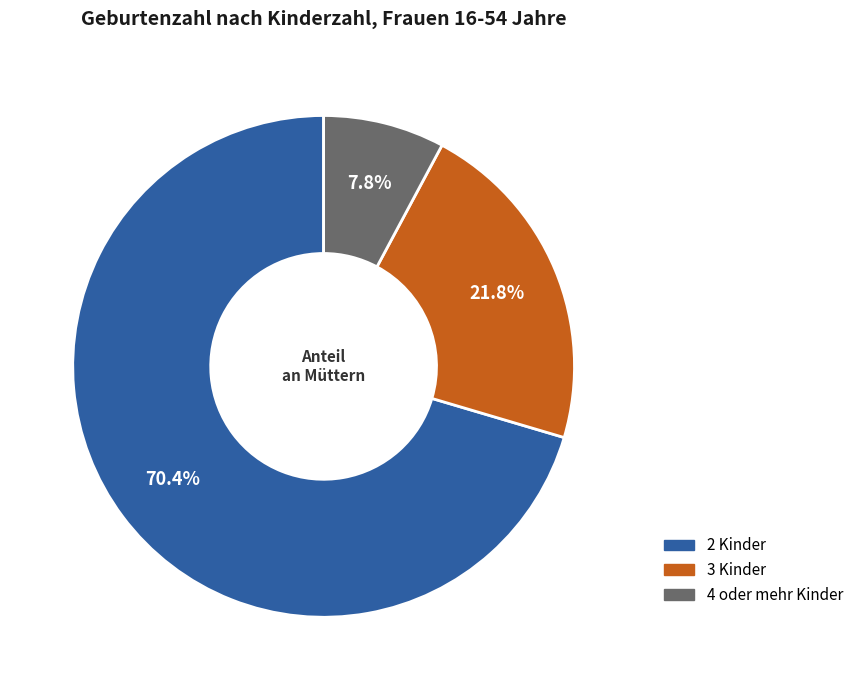

How many segments does this pie chart have?

3